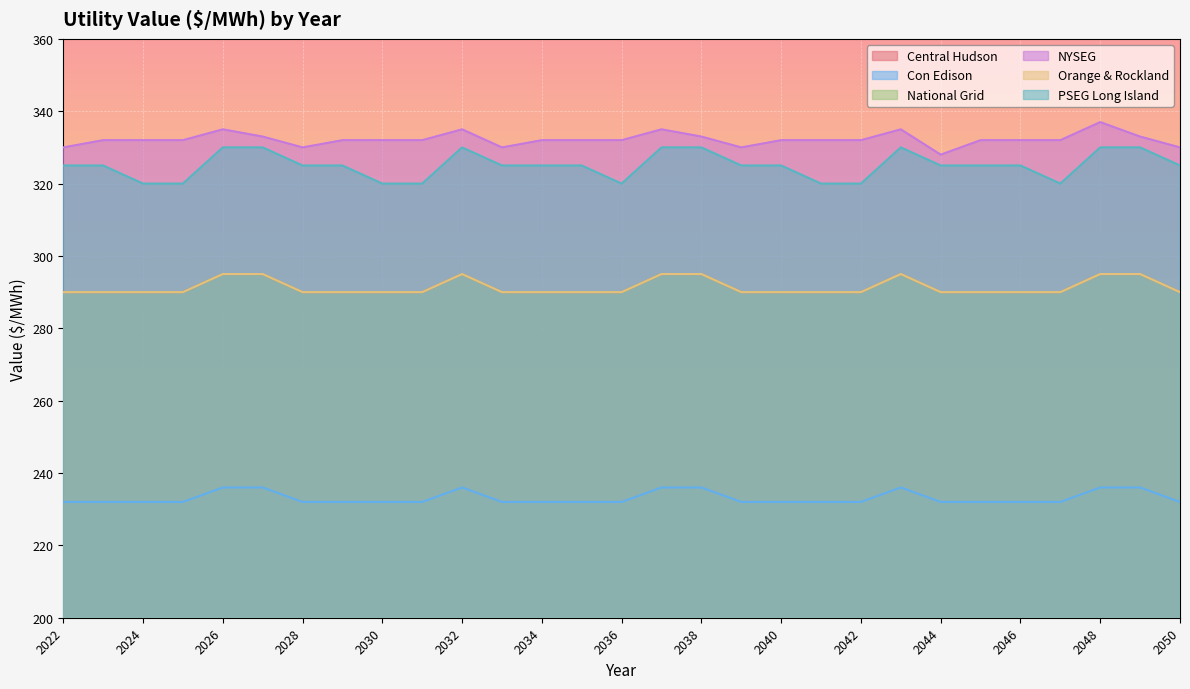

List the series in order of their peak value, highest first.

NYSEG, PSEG Long Island, Central Hudson, National Grid, Orange & Rockland, Con Edison